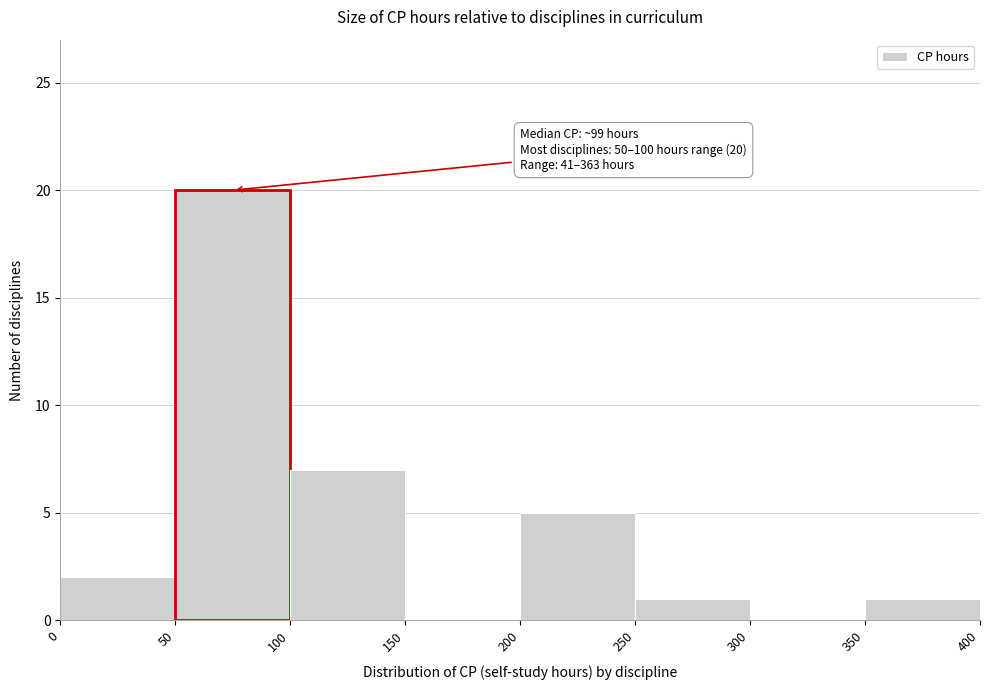

Over which range of the x-axis is the bar tallest?

50 to 100